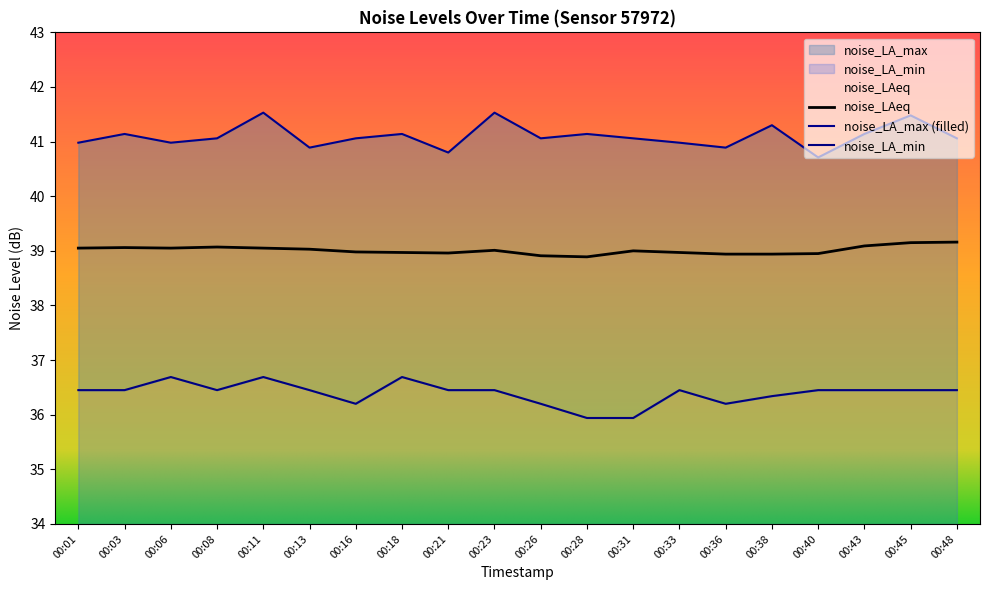

Which category has the highest value across all series?

00:11